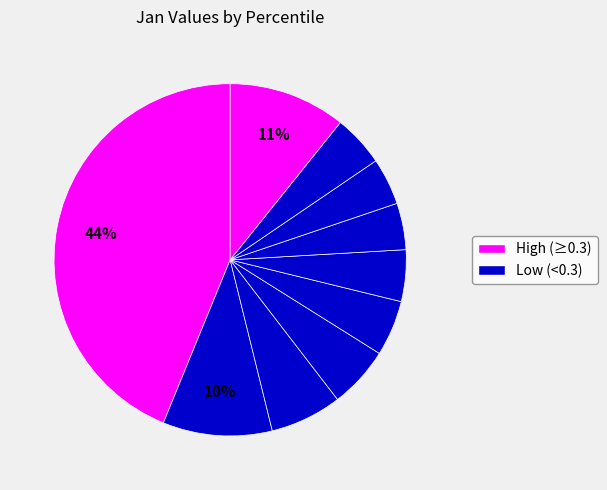

How many segments does this pie chart have?

10